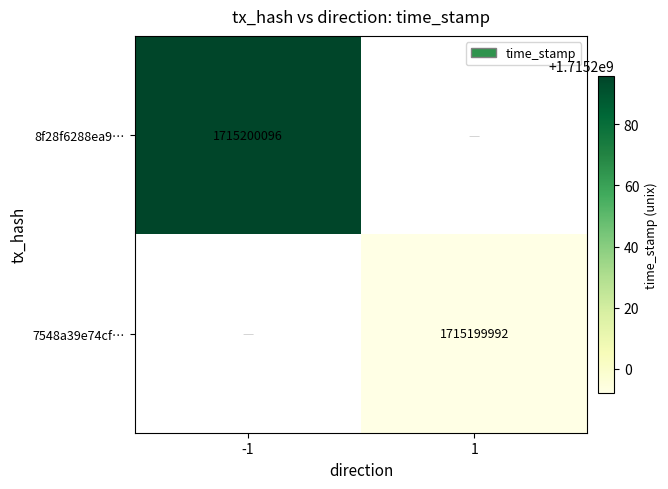

Reading left to right, what are all the values shown in this chart?

8f28f6288ea9be5518494730229310e31e3ee89: direction=-1	time_stamp=1715200096
7548a39e74cf356f2d8cf476bd1ef6bf94bac96: direction=1	time_stamp=1715199992